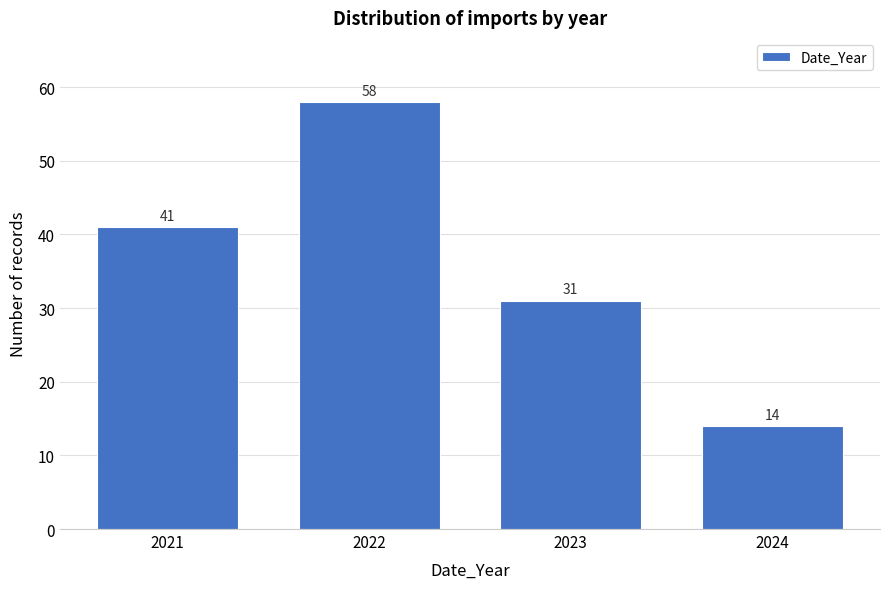

Reading right to left, what are all the values shown in this chart?

14	31	58	41